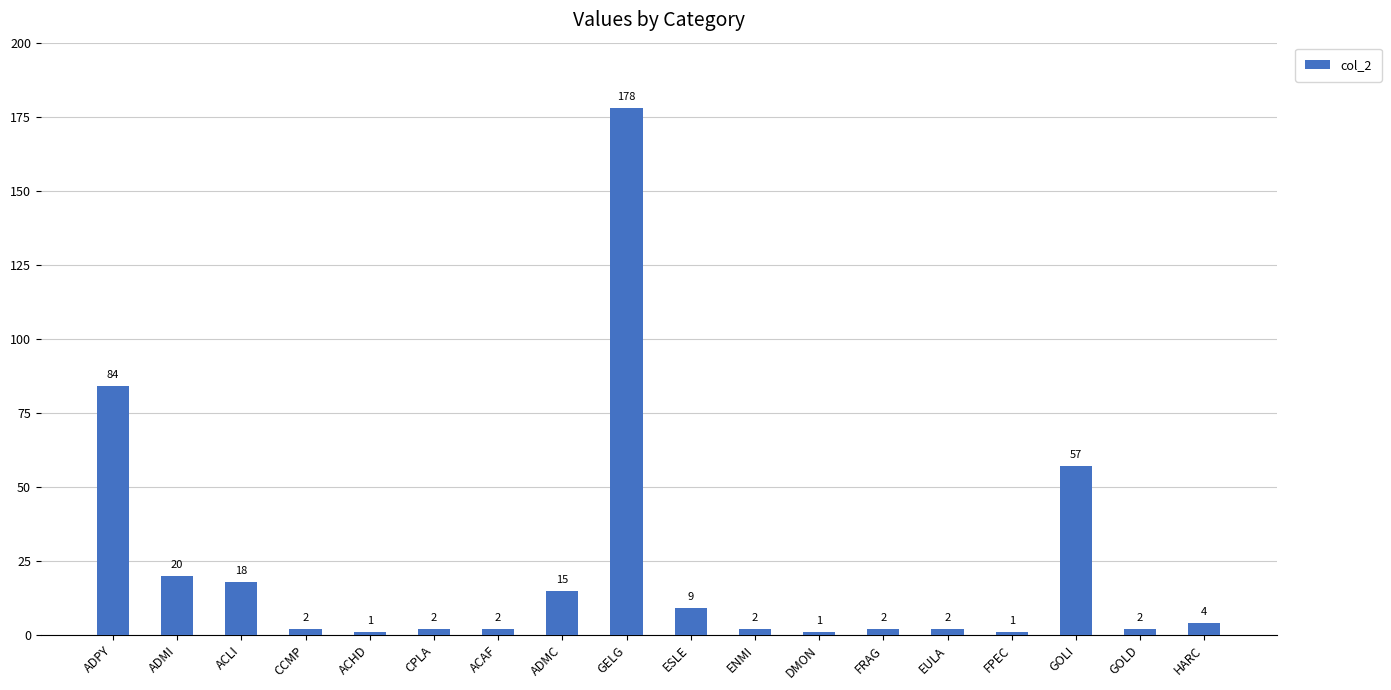

How many categories are shown in the chart?

18